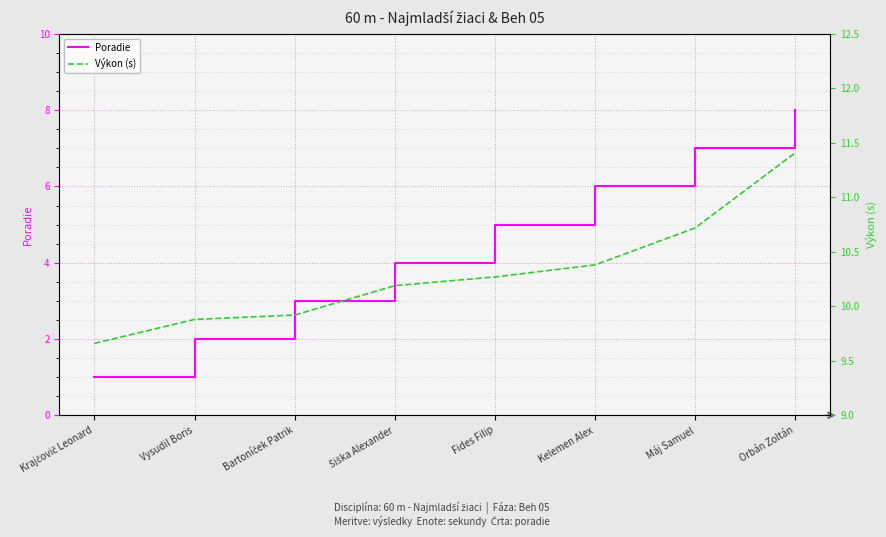

The Výkon (s) series shows 10.7 at Máj Samuel. True or false?

True